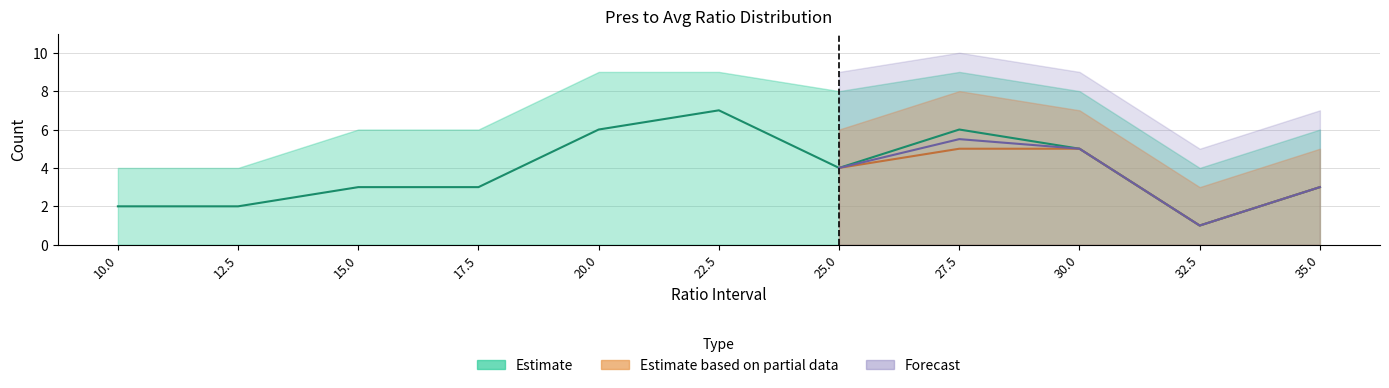

How many data points does each series have?

11